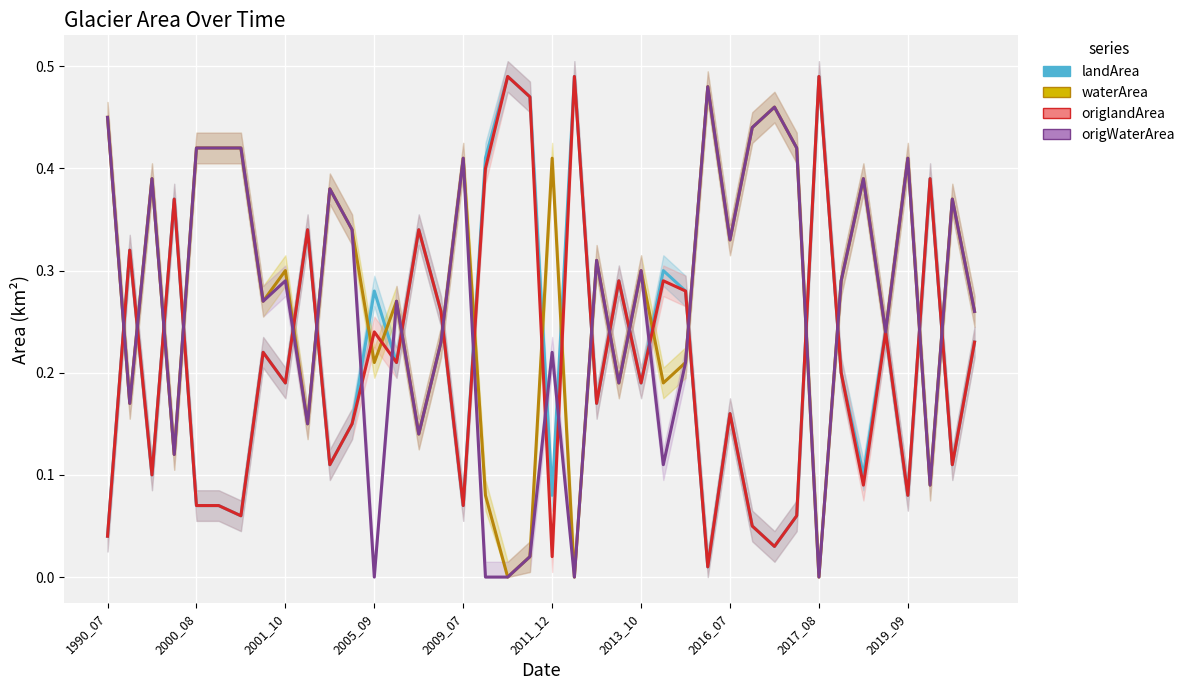

At which category is the sum across all series the highest?

1990_07